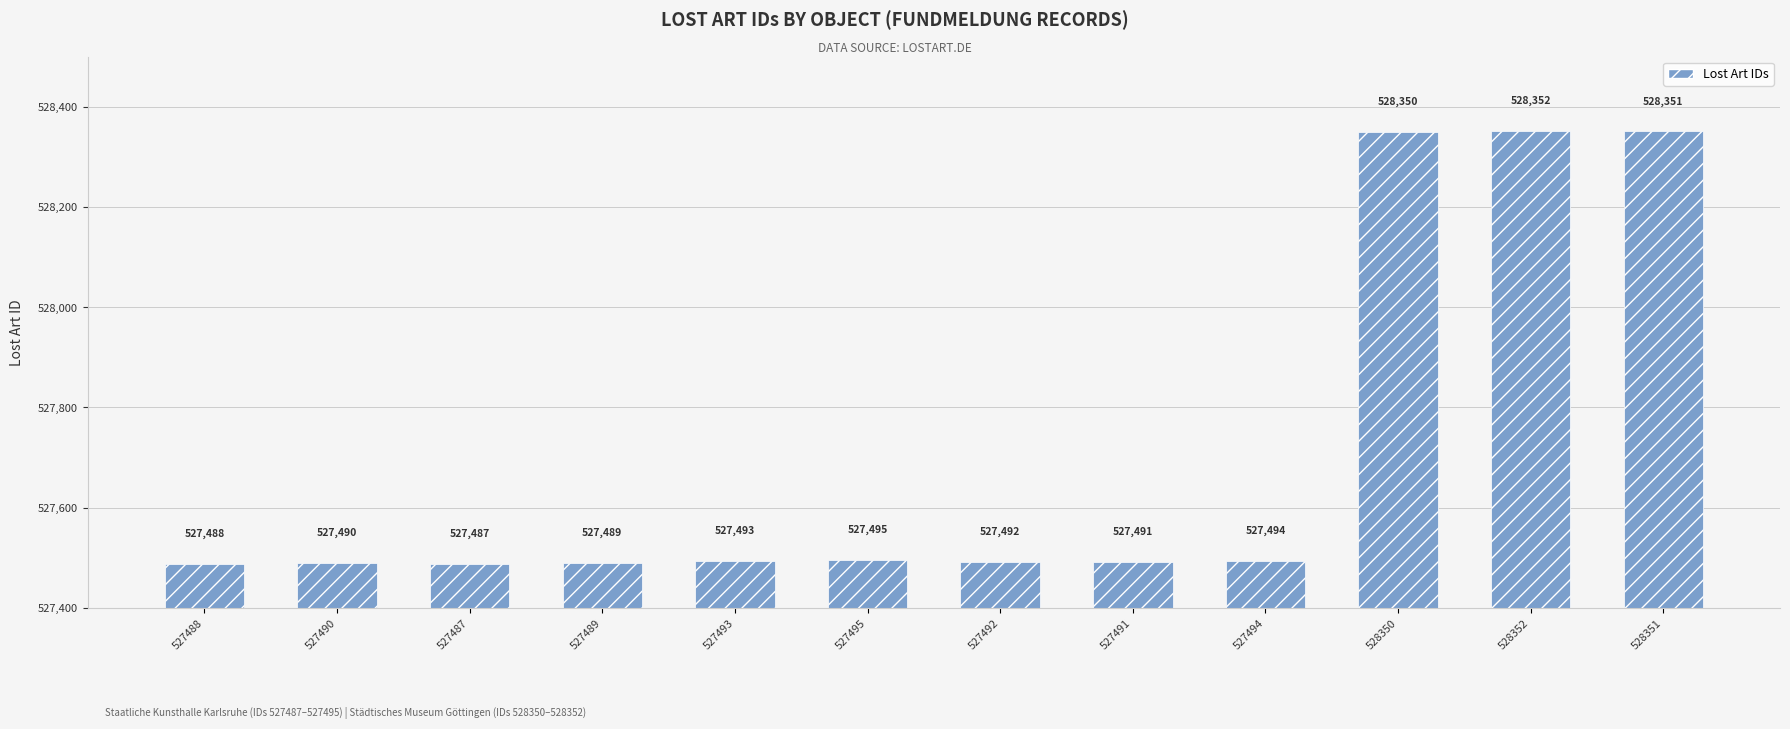

What value does the data have at 527493?

527493